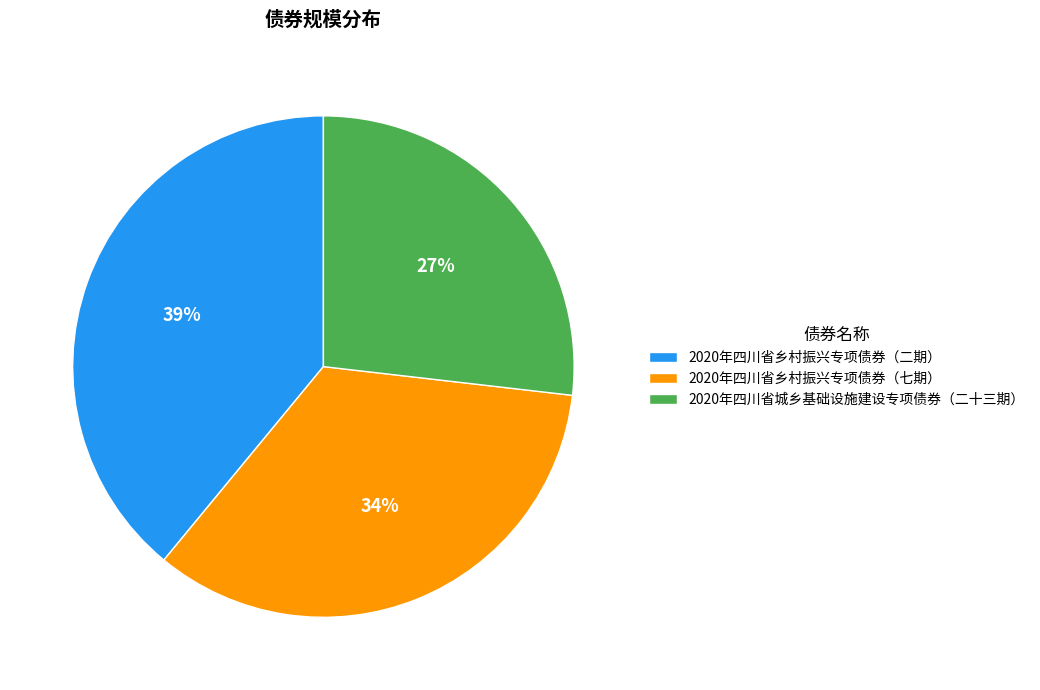

To the nearest percent, what portion does 2020年四川省乡村振兴专项债券（七期） represent?

34%